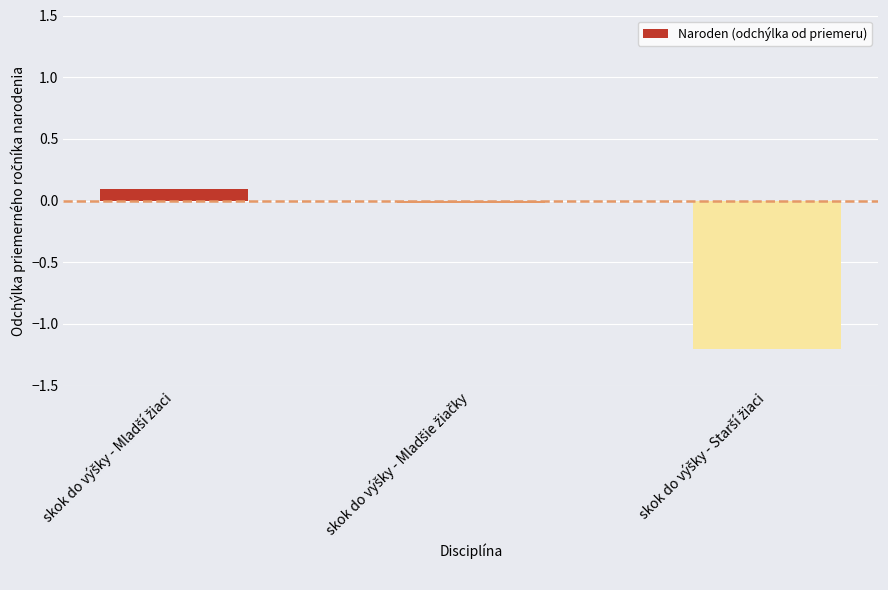

What is the smallest value displayed?

-1.2